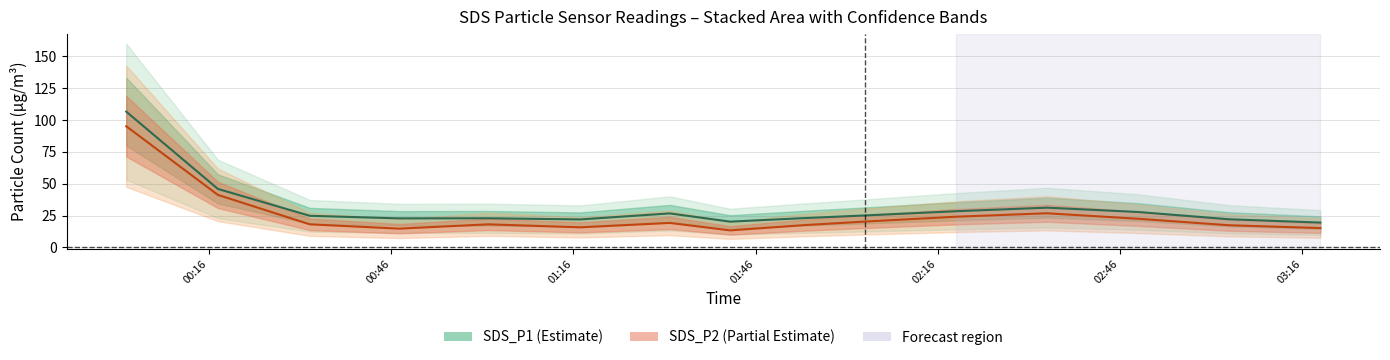

What is the sum of all SDS_P2 values?

379.5